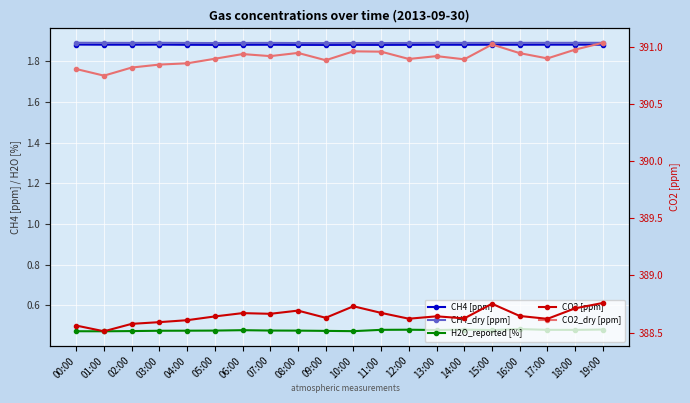

Where is the first local maximum for CH4_dry [ppm]?

03:00